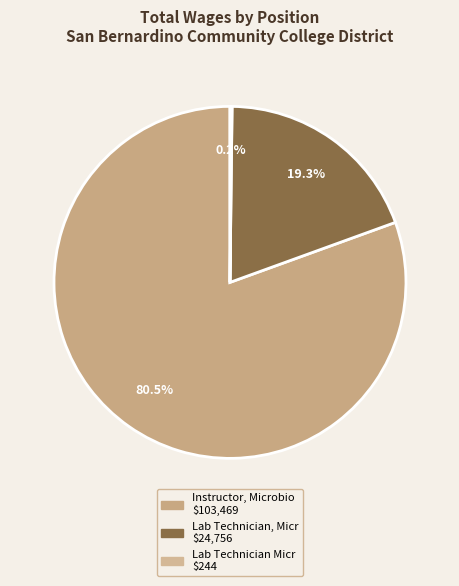

To the nearest percent, what is the combined percentage of Instructor, Microbio and Lab Technician Micr?

81%